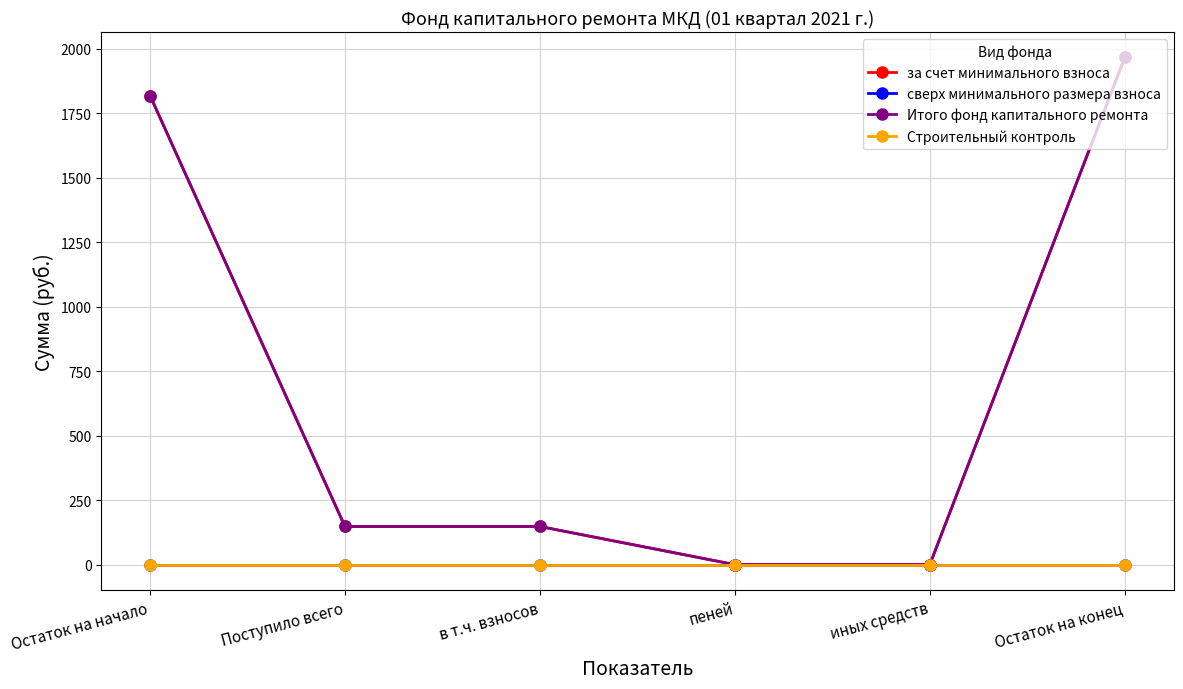

Is it true that Итого фонд капитального ремонта equals 0.0 at иных средств?

True